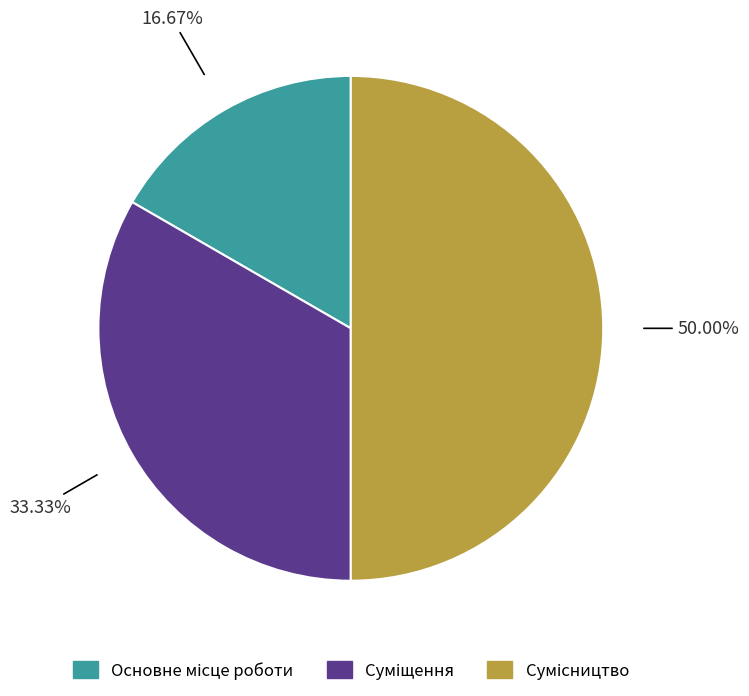

The Сумісництво slice represents 50% of the pie. True or false?

True